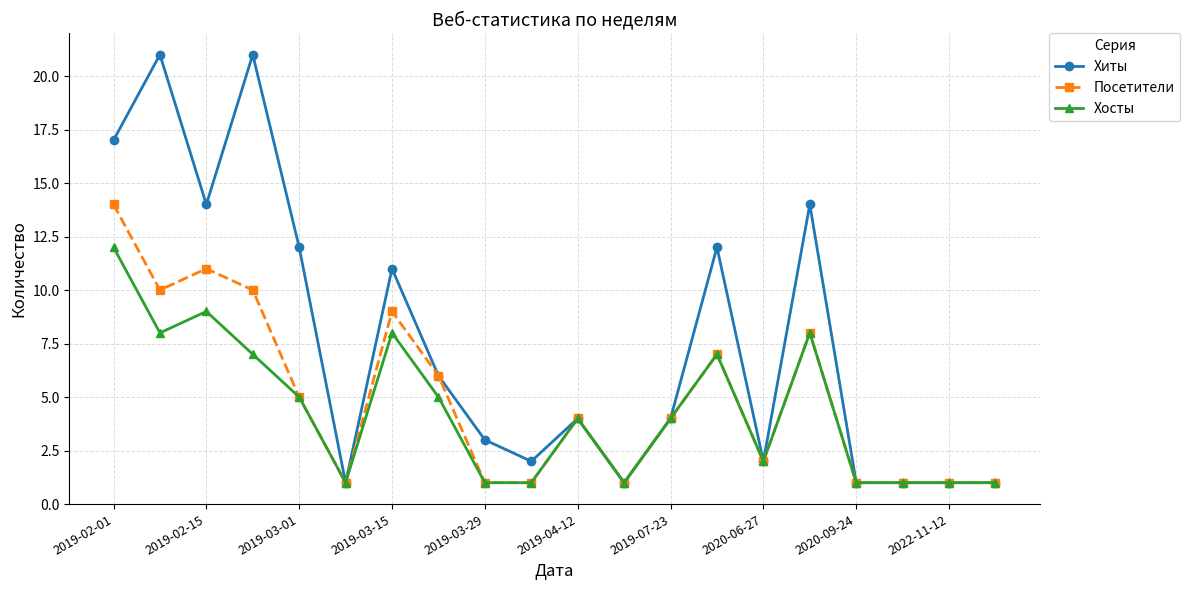

How many lines are shown in the chart?

3